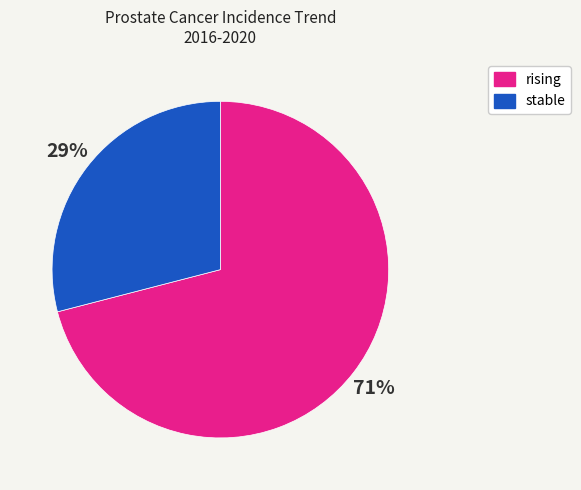

Which category accounts for the majority?

rising